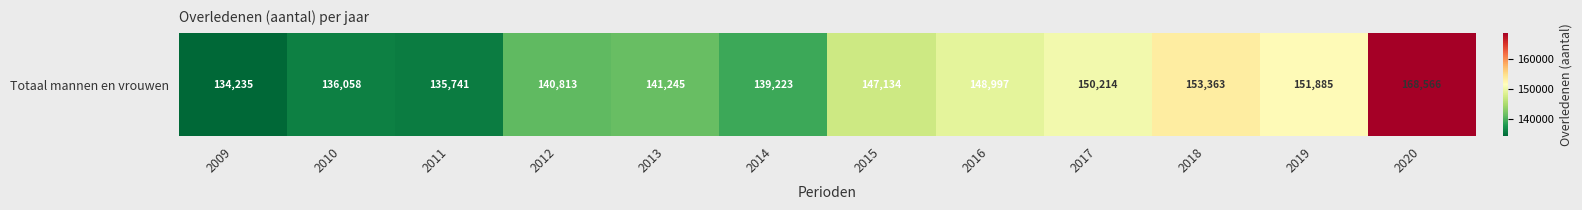

List the labels in order of value, smallest first.

2009, 2011, 2010, 2014, 2012, 2013, 2015, 2016, 2017, 2019, 2018, 2020